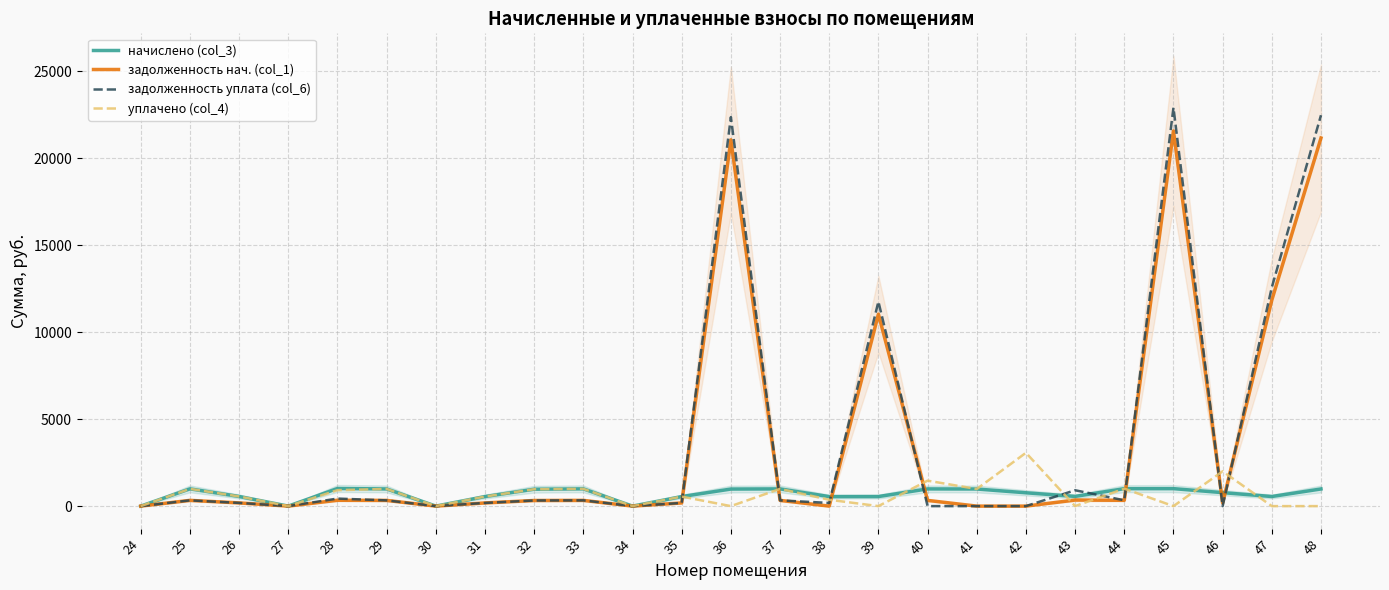

Where is the first local maximum for уплачено (col_4)?

25